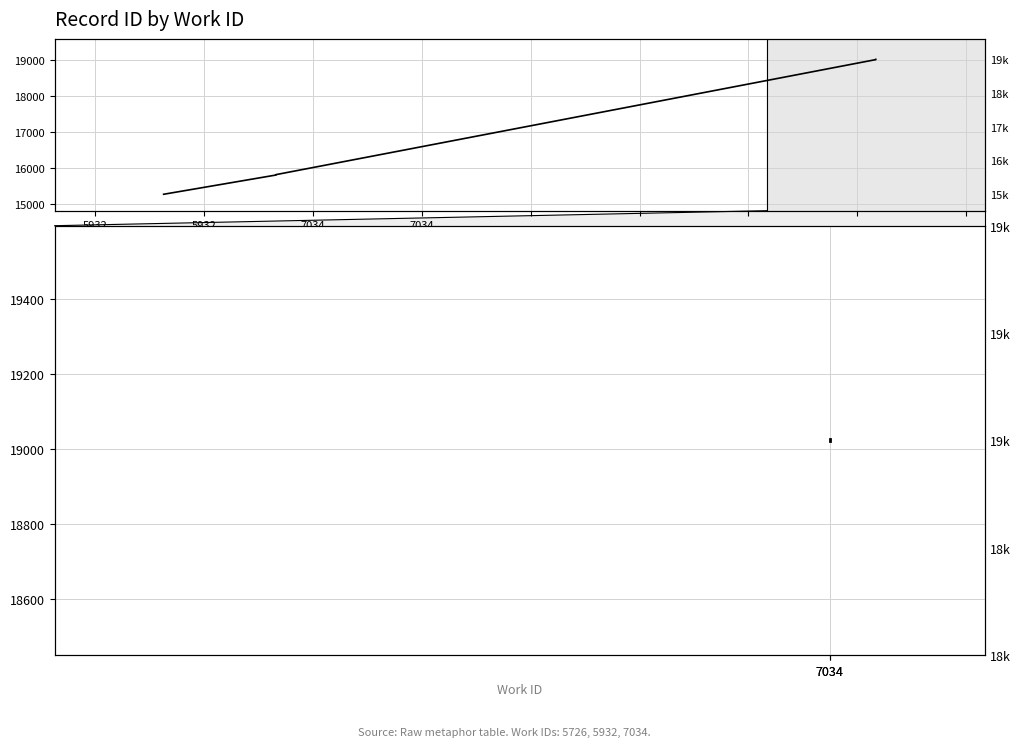

What is the greatest value displayed?

19026